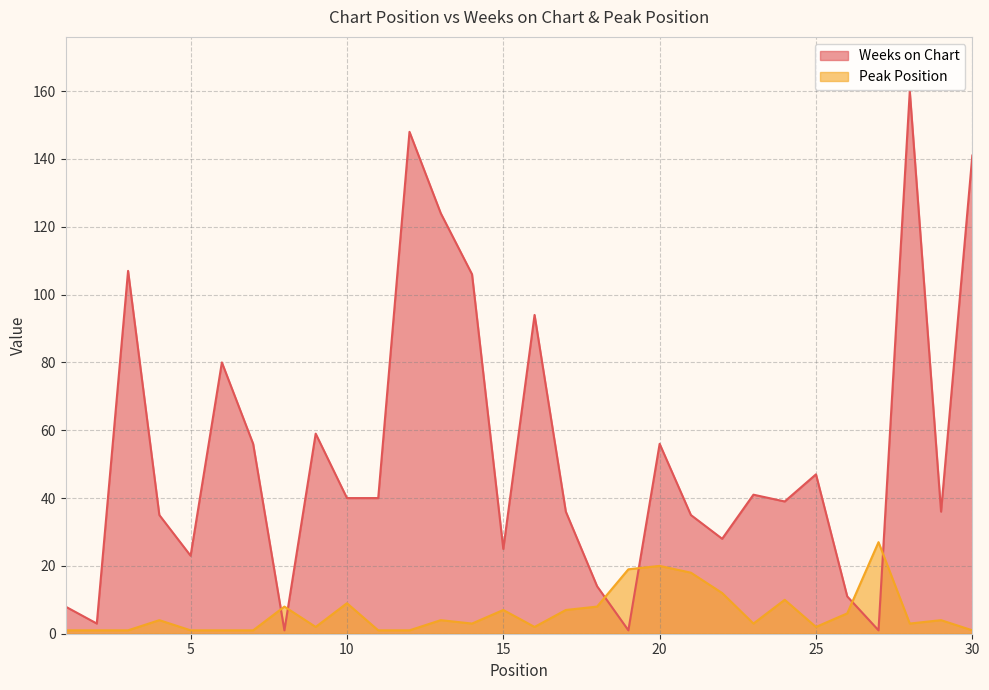

How many lines are shown in the chart?

2